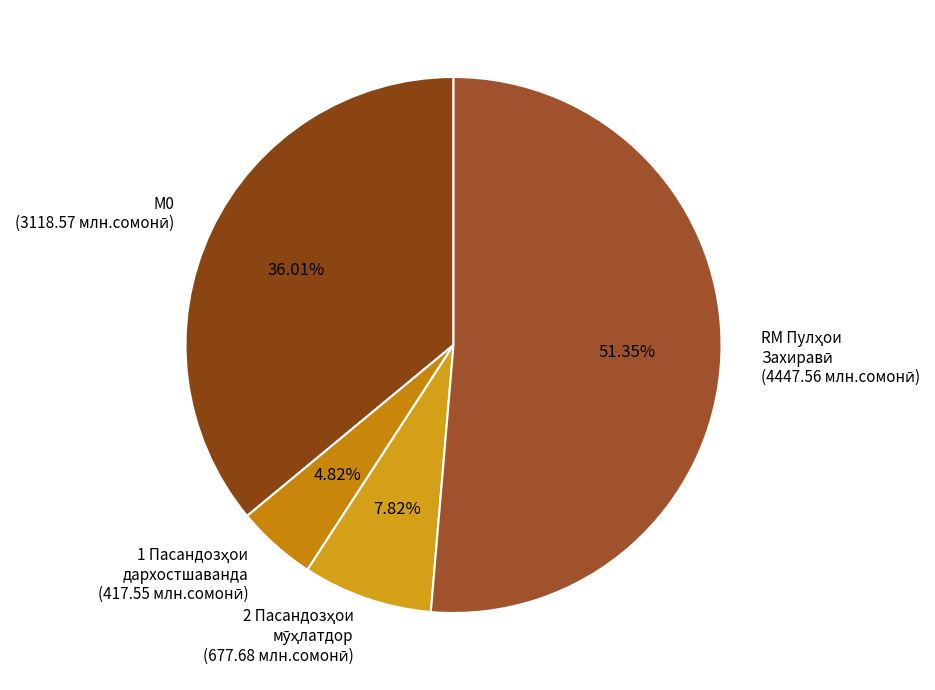

How many segments does this pie chart have?

4